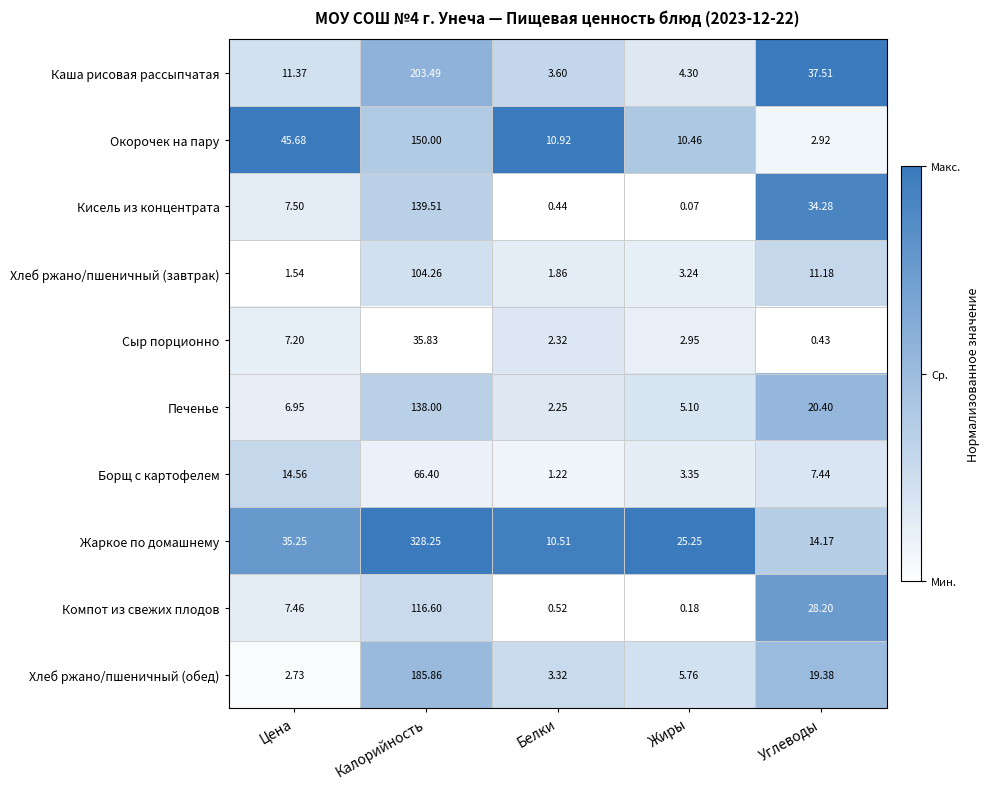

Which series has the widest spread of values?

Жаркое по домашнему